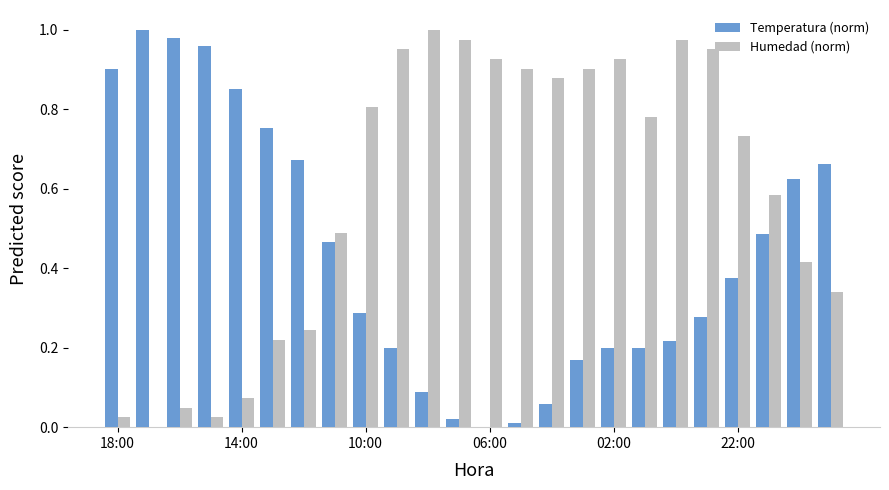

What is the sum of all Humedad (norm) values?

14.2